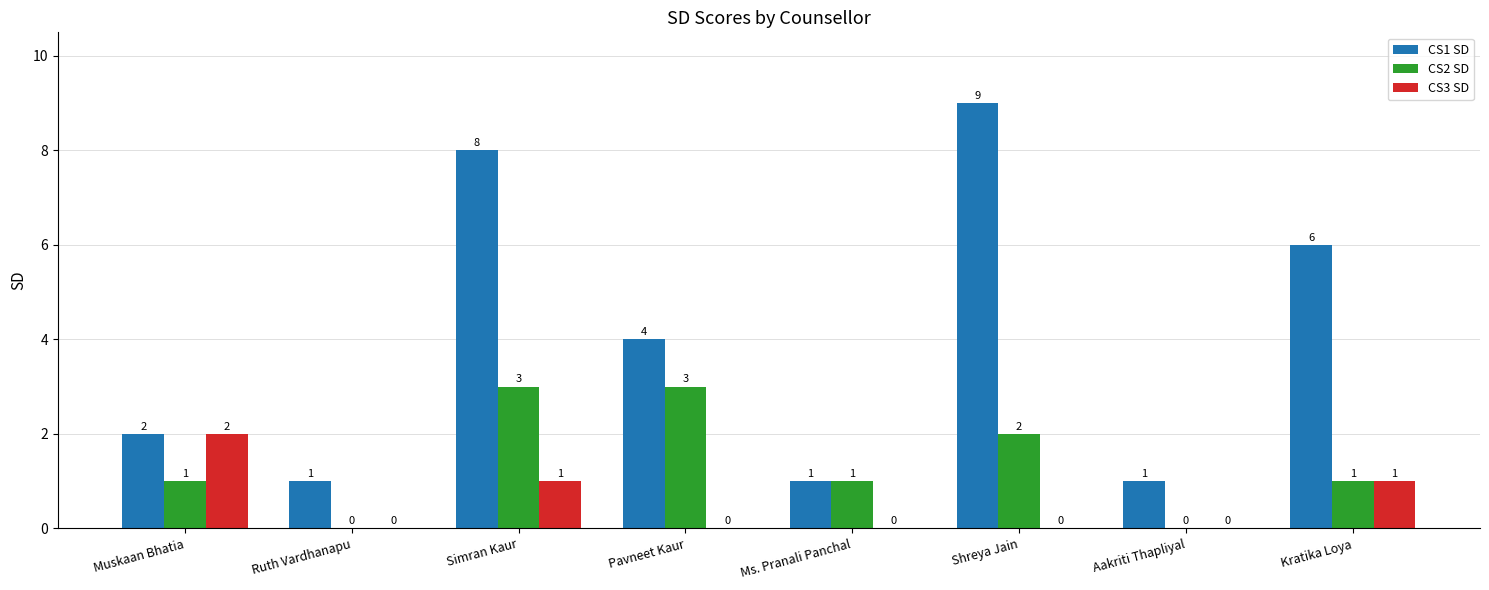

Where is CS1 SD nearest to the value 5?

Pavneet Kaur